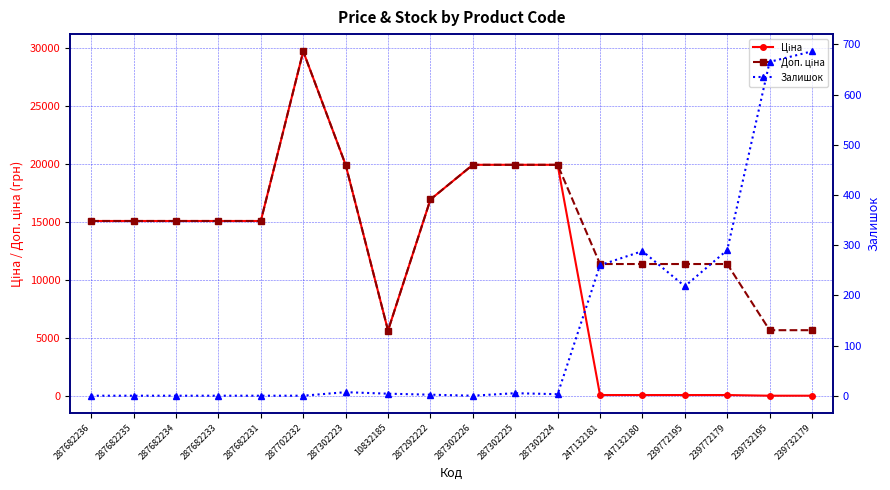

What is the sum of all Залишок values?

2428.0